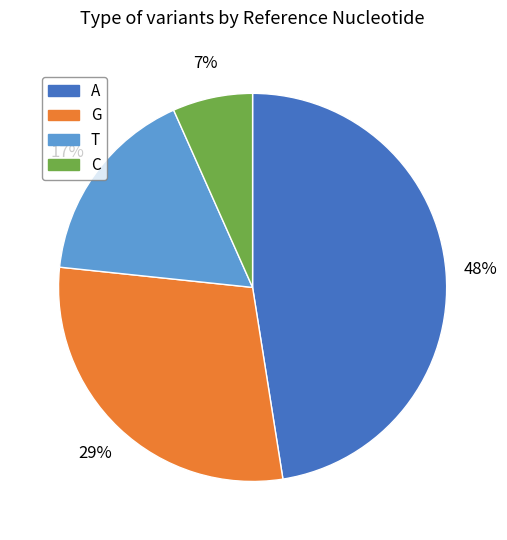

Which has a higher value, A or C?

A